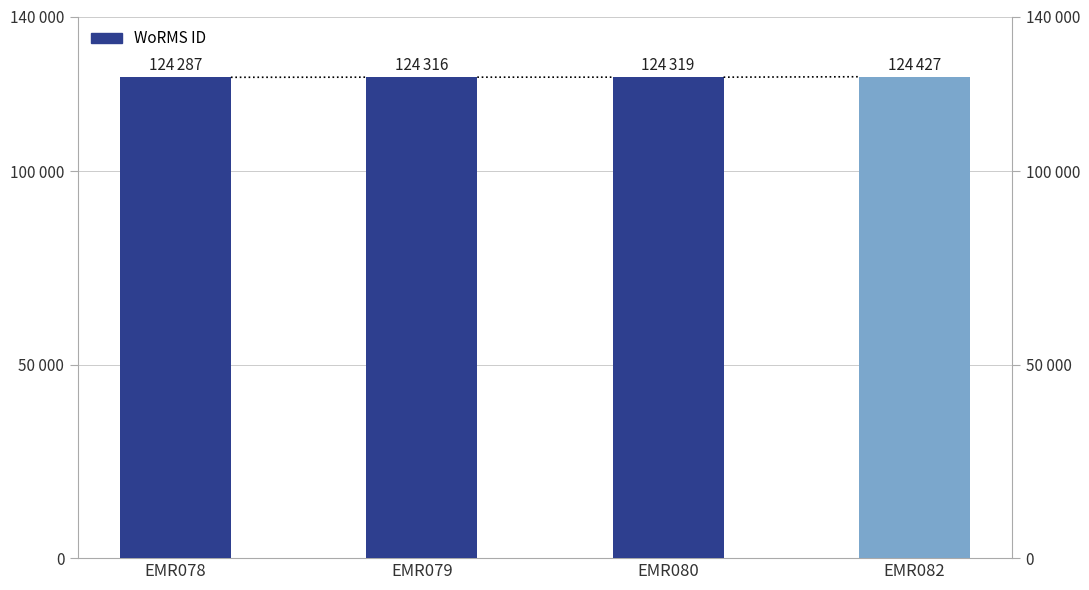

How many data points are above 124319?

1